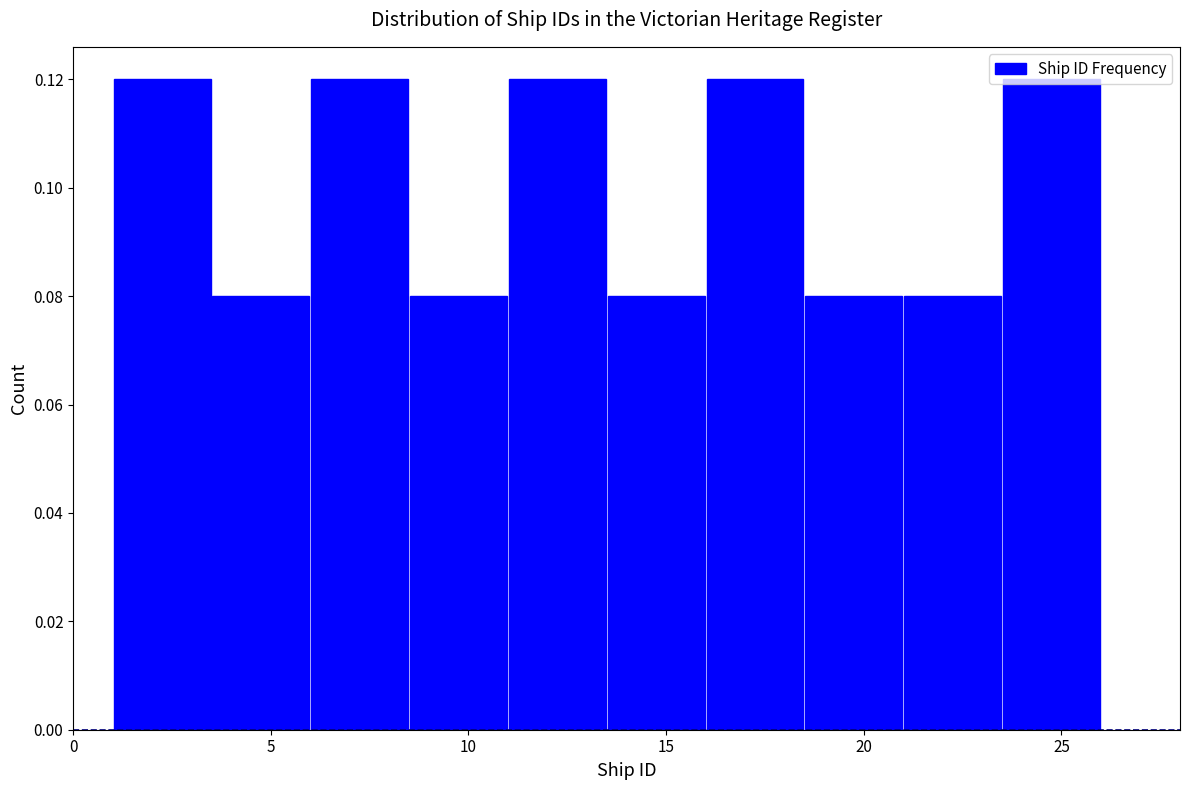

How tall is the bar that spans 6.0 to 8.5 on the x-axis? The values are not printed on the chart, so give them approximately, as read against the axis.

0.12